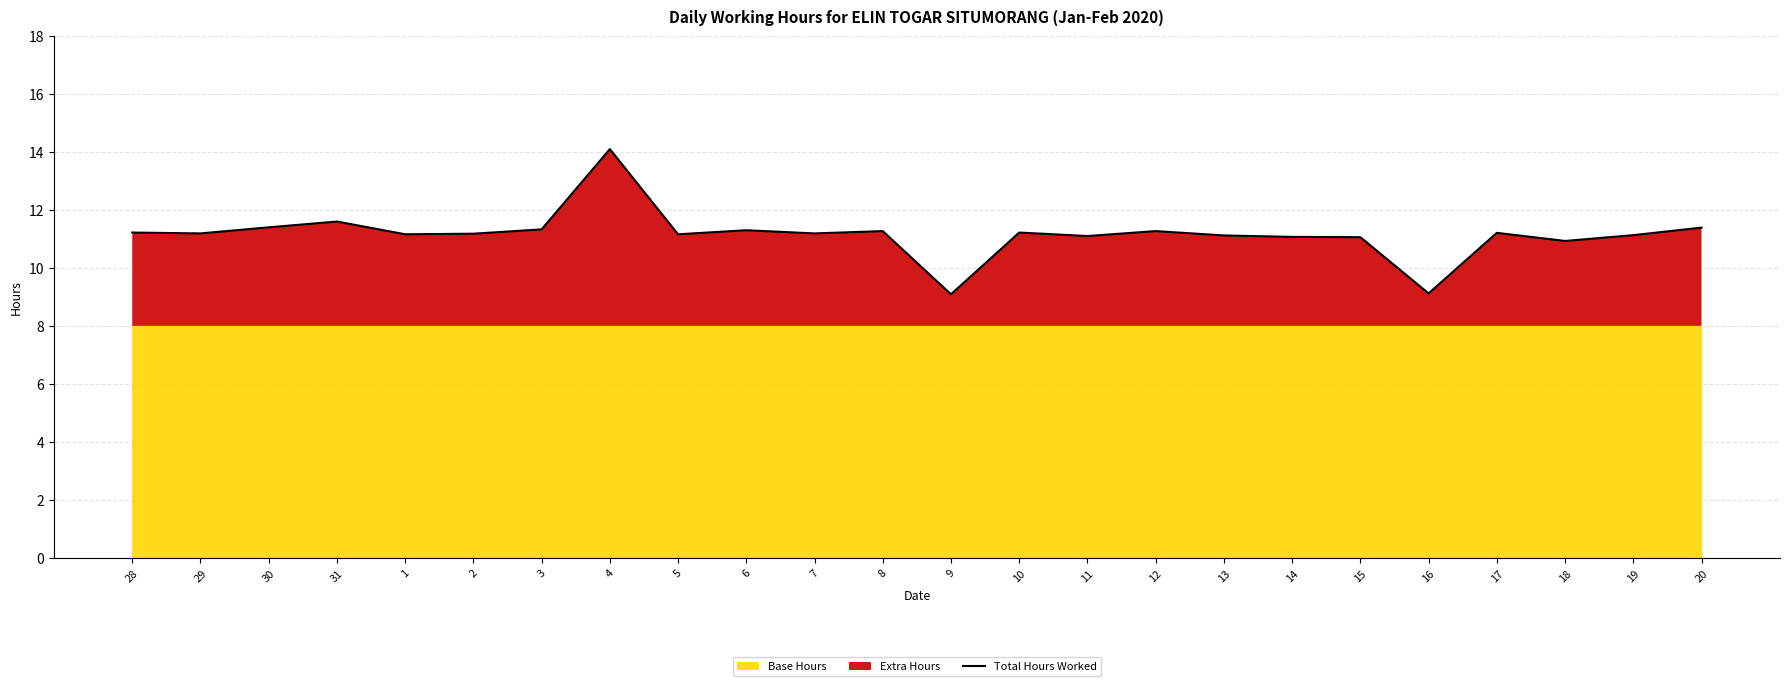

How many interior local valleys (lower than both neighbors) does the data have?

8